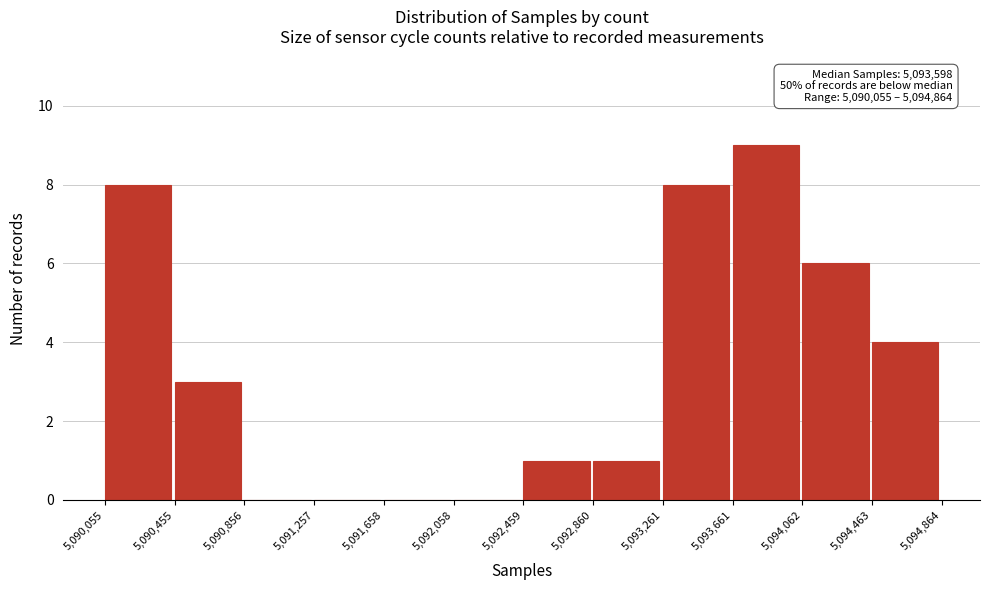

Over which range of the x-axis is the bar tallest?

5,093,661 to 5,094,062